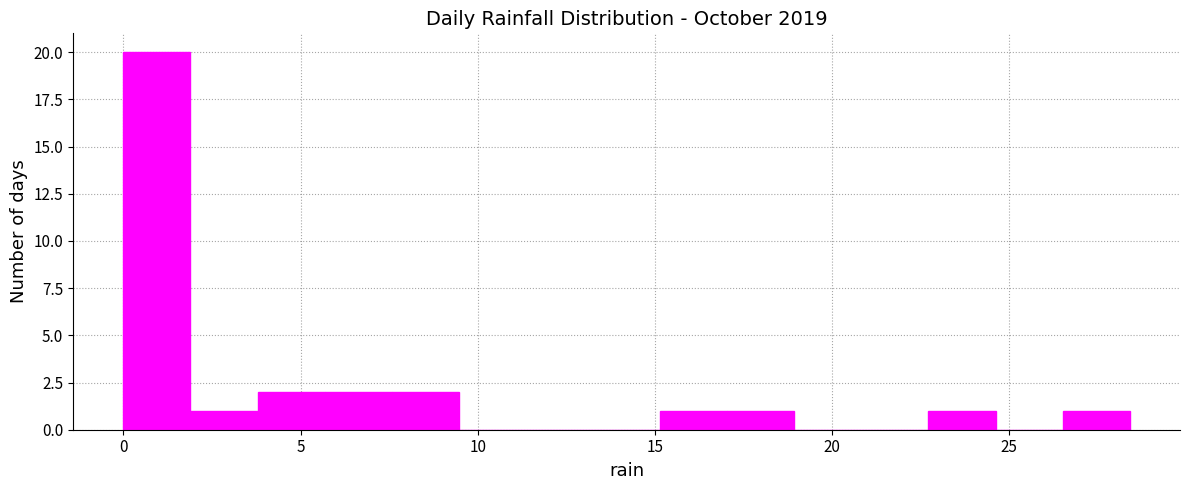

Around what value on the x-axis is the tallest bar? Give the approximate position of its centre, as read against the axis.

1.0